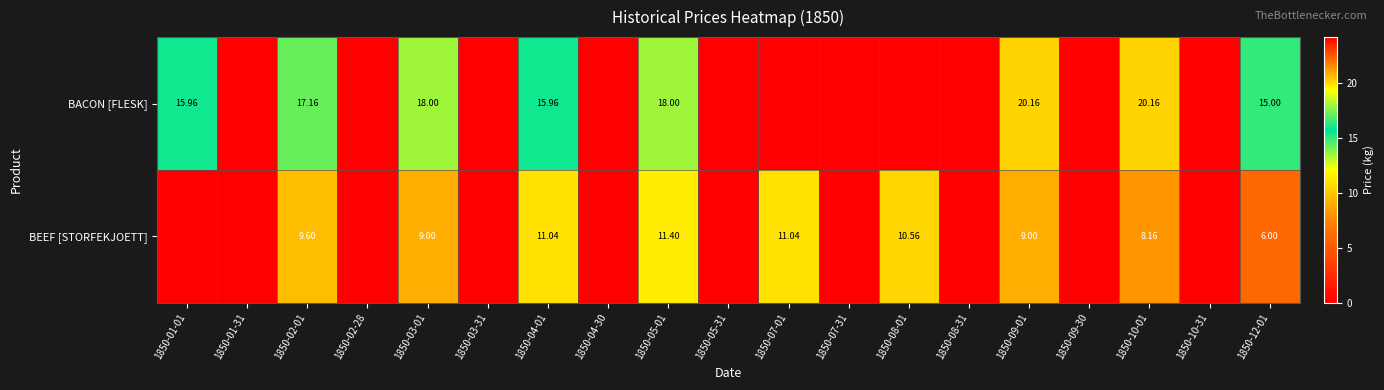

Rank the series at 1850-02-01 from highest to lowest value.

BACON [FLESK], BEEF [STORFEKJOETT]